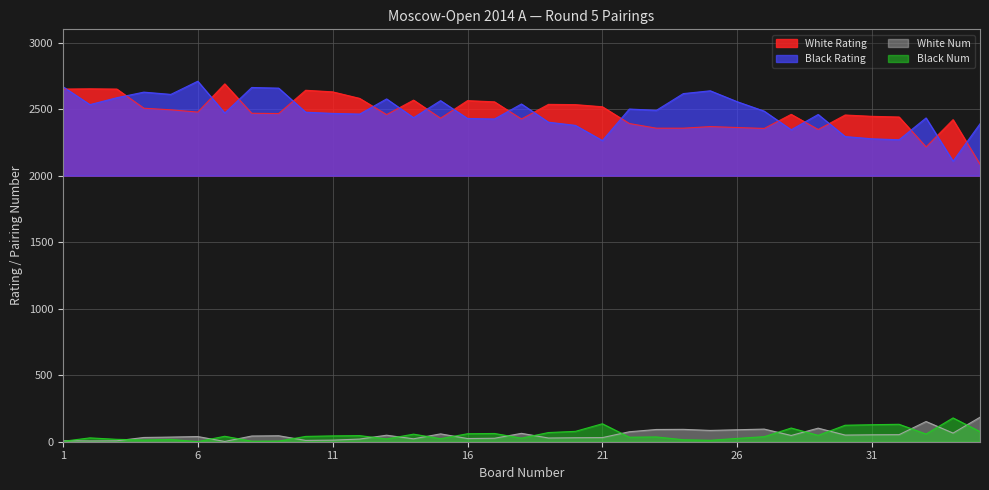

Which category has the highest value across all series?

6